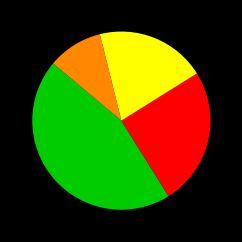

Does any single category account for the majority?

No